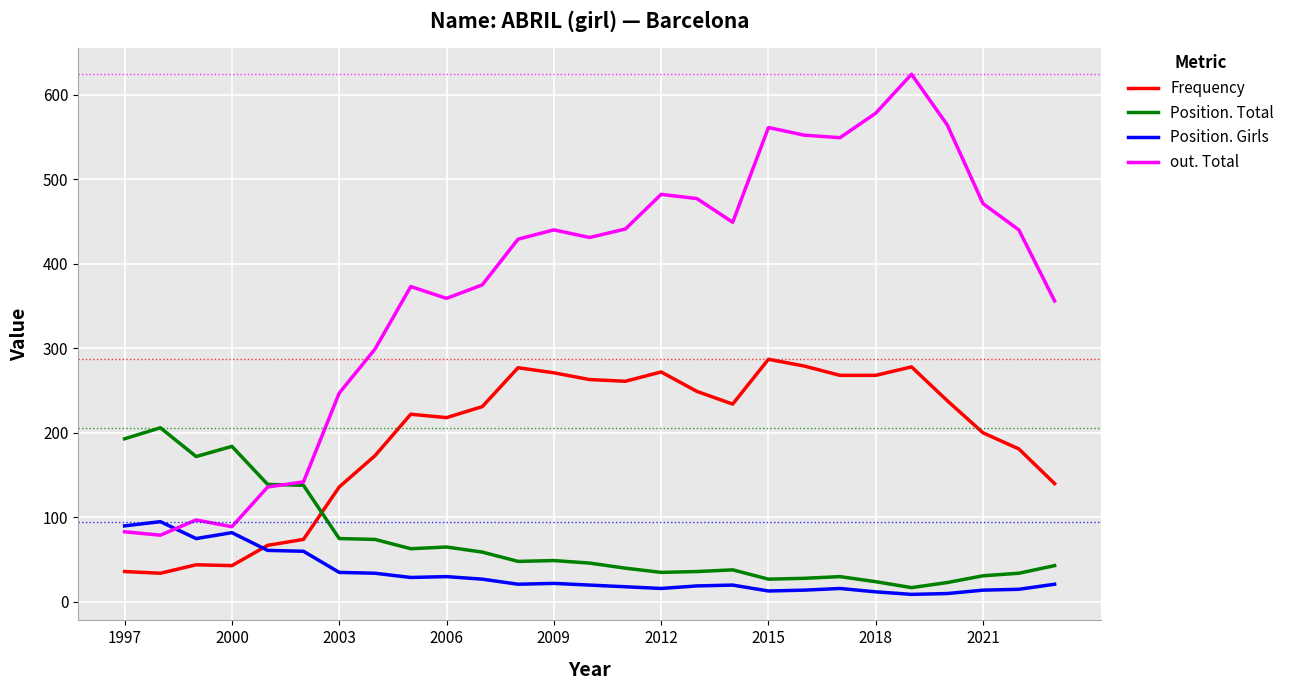

Which series has the largest total across all categories?

out. Total